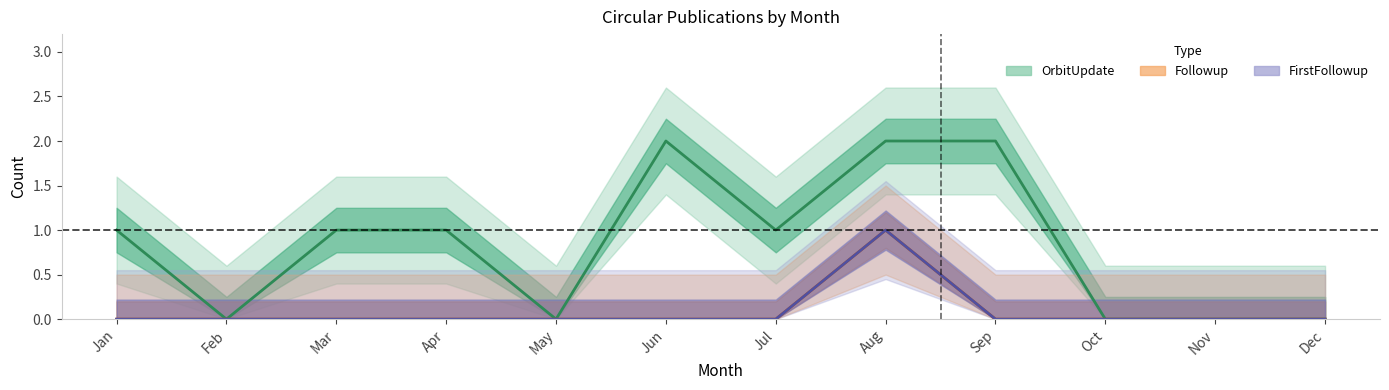

Which series has the largest range (max minus min)?

OrbitUpdate